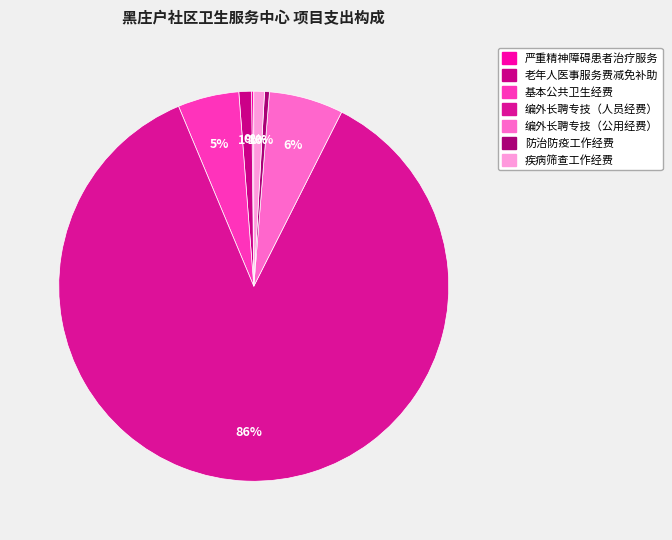

True or false: 基本公共卫生经费 accounts for 5% of the total.

True